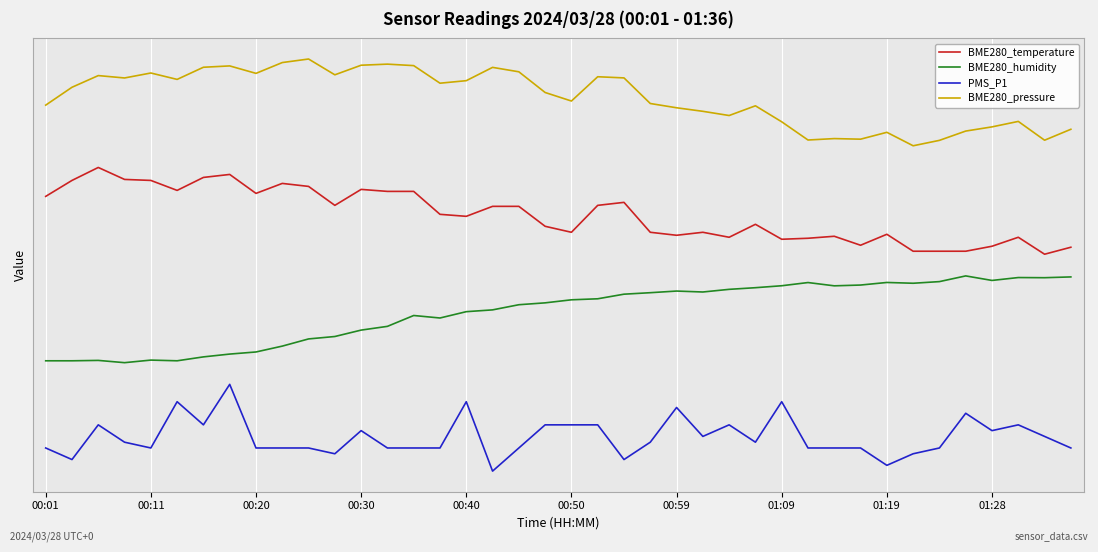

Where is BME280_temperature nearest to the value 24?

15